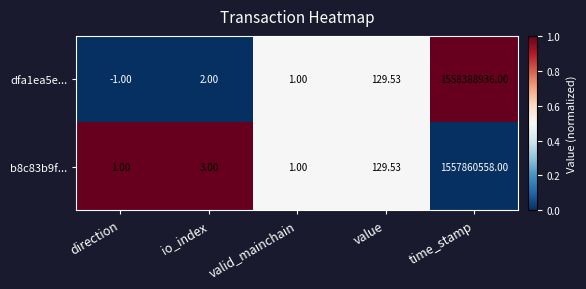

List the labels in order of dfa1ea5e... value, smallest first.

direction, valid_mainchain, io_index, value, time_stamp